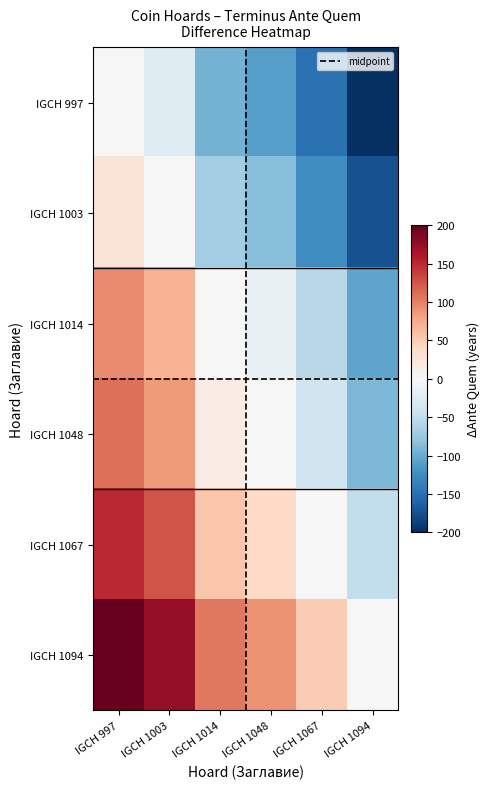

Where is IGCH 997 nearest to the value -100?

IGCH 1014